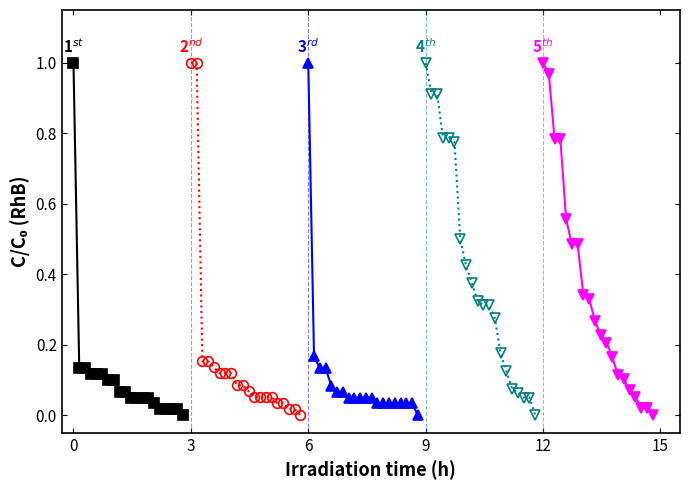

What are all the series names shown in the legend?

1st, 2nd, 3rd, 4th, 5th